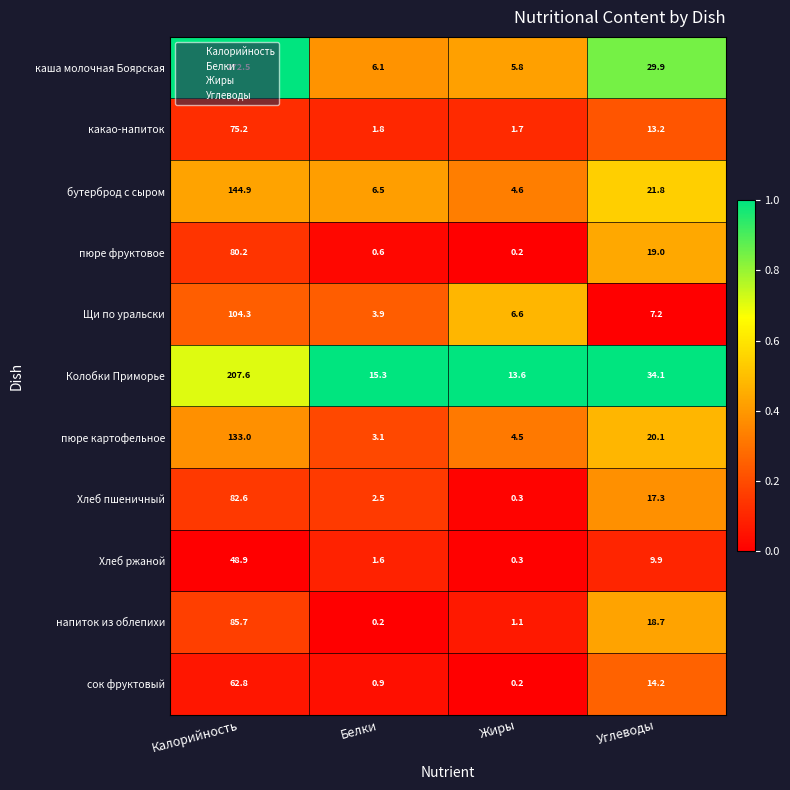

Rank the series by their maximum value, from highest to lowest.

каша молочная Боярская, Колобки Приморье, бутерброд с сыром, пюре картофельное, Щи по уральски, напиток из облепихи, Хлеб пшеничный, пюре фруктовое, какао-напиток, сок фруктовый, Хлеб ржаной